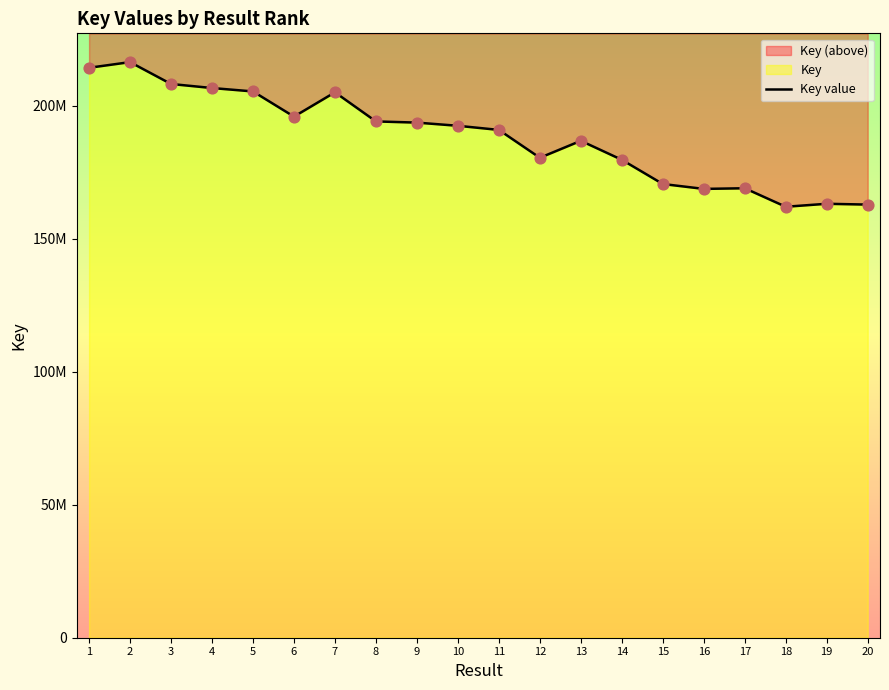

What is the ratio of the value at 6 to the value at 5?

1.0